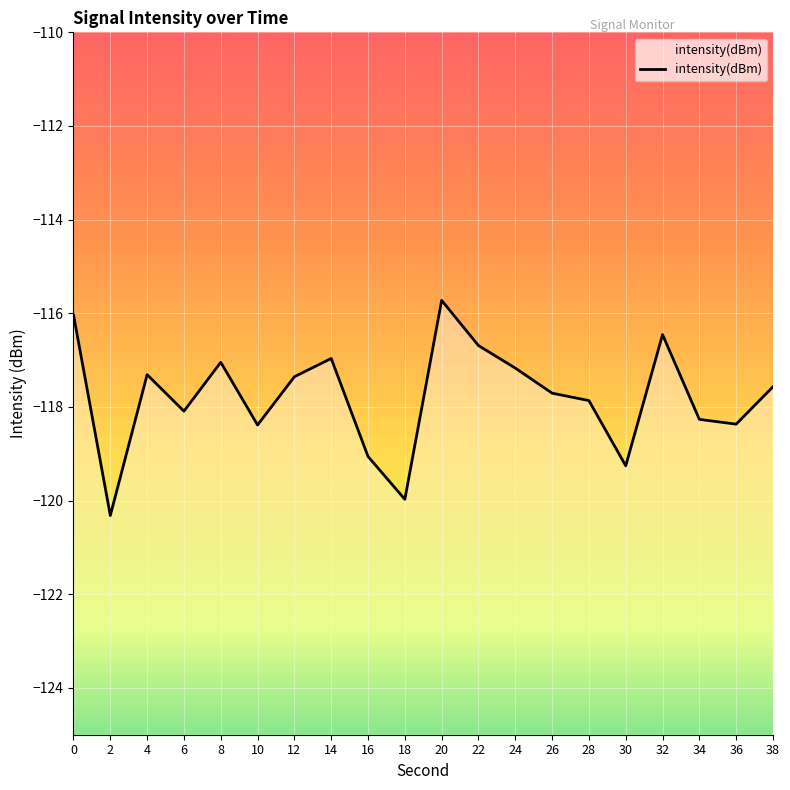

What is the value of the 4th point from the left?

-118.1